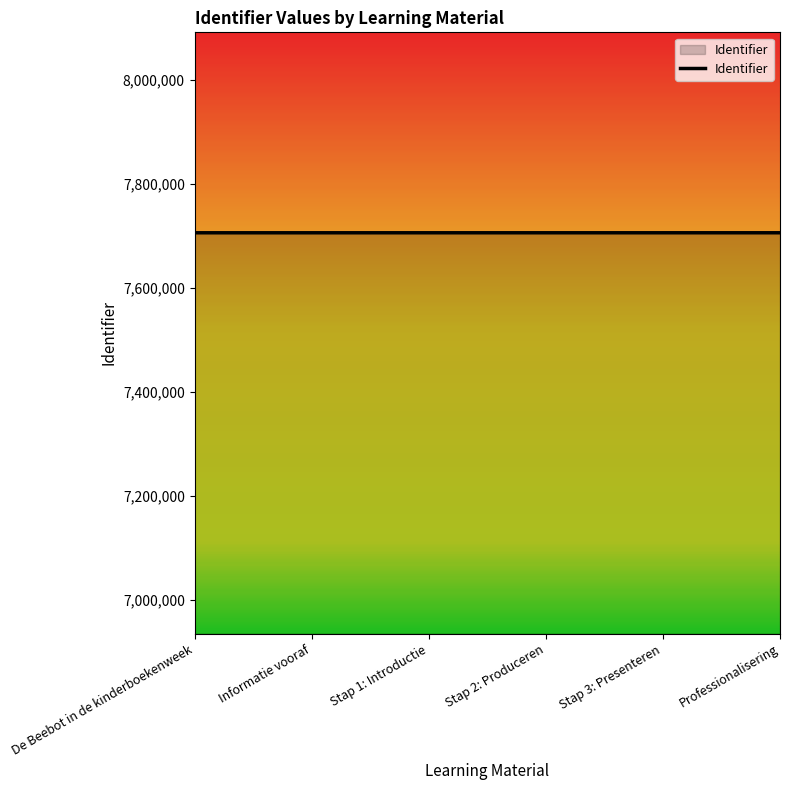

Approximately how many times larger is the value at Stap 2: Produceren compared to Professionalisering?

1.0